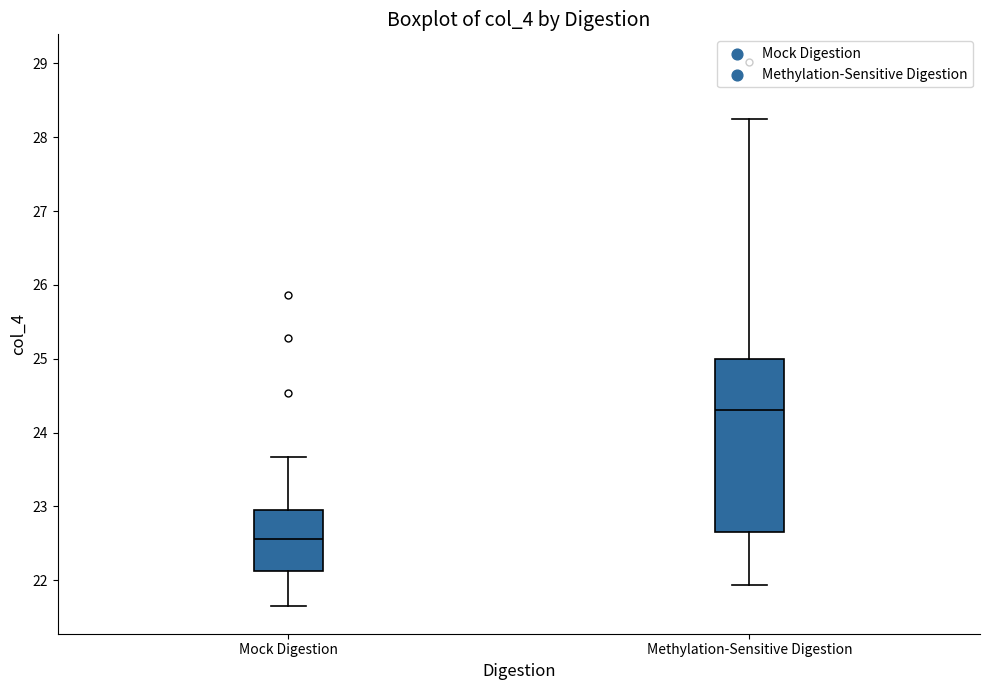

Reading left to right, transcribe this box plot: for each box, give where its median line is, the range the box spans, and where its two whiskers end, as read against the y-axis. The values are not printed on the chart, so give them approximately, as read against the axis.

Mock Digestion: median 22.6, box 22.1 to 23.0, whiskers 21.6 to 23.7
Methylation-Sensitive Digestion: median 24.3, box 22.7 to 25.0, whiskers 21.9 to 28.2